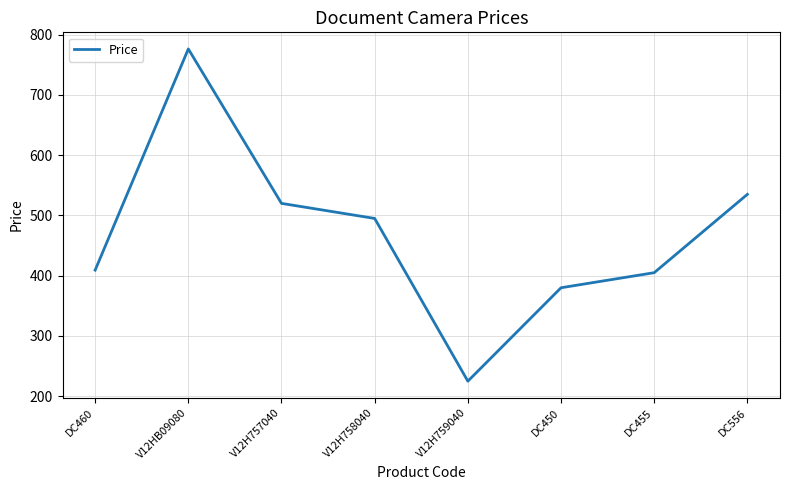

Approximately how many times larger is the value at DC450 compared to DC556?

0.7